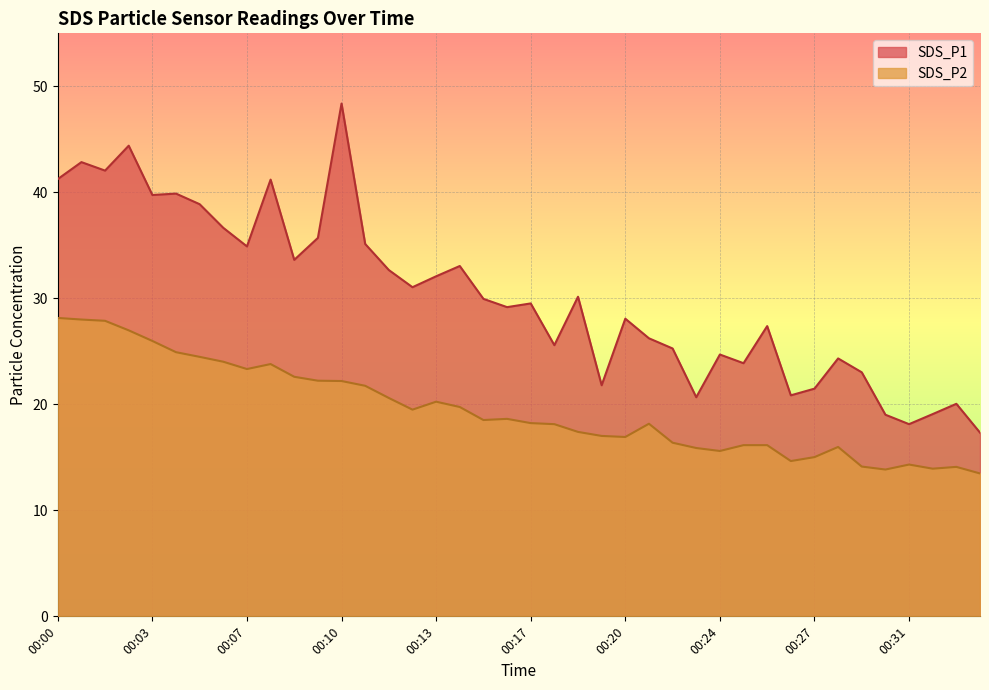

Count the number of categories in the chart.

40